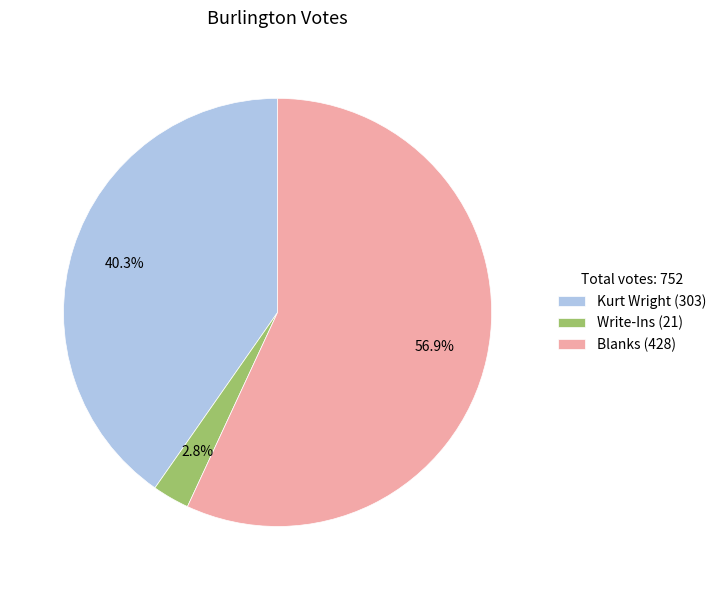

What is the smallest slice in the pie chart?

Write-Ins